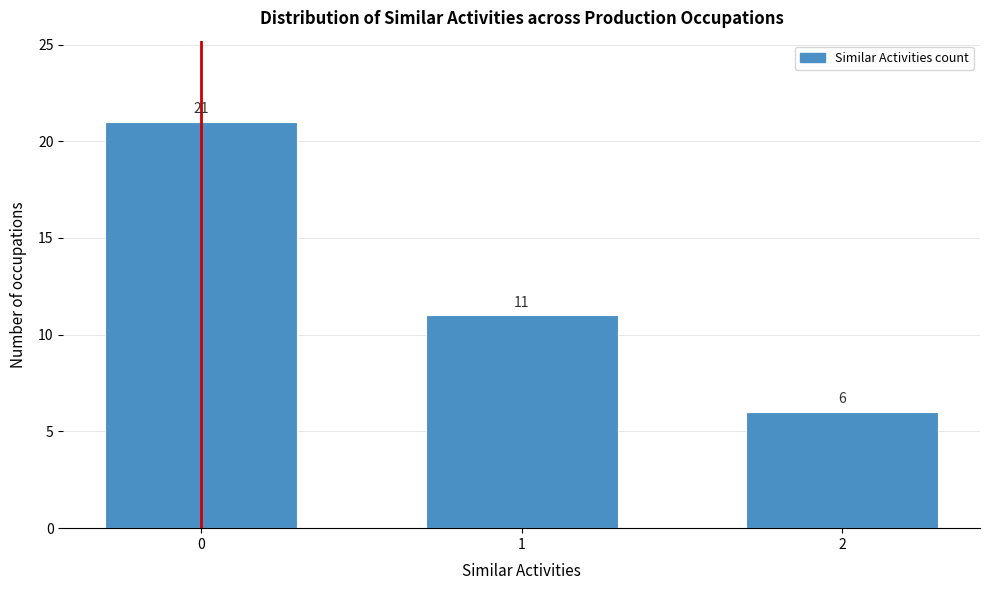

Reading left to right, what are all the values shown in this chart?

21	11	6